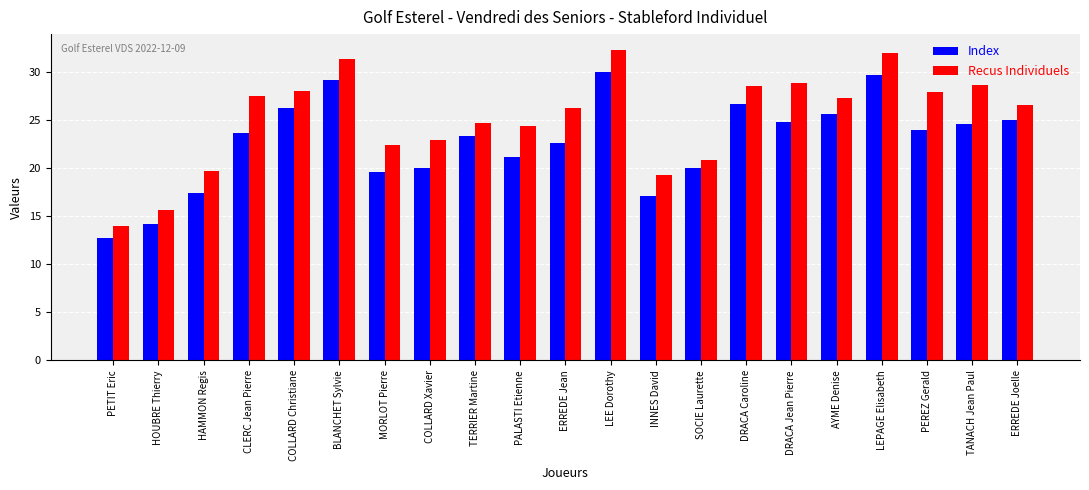

What is the sum of all Recus Individuels values?

530.2